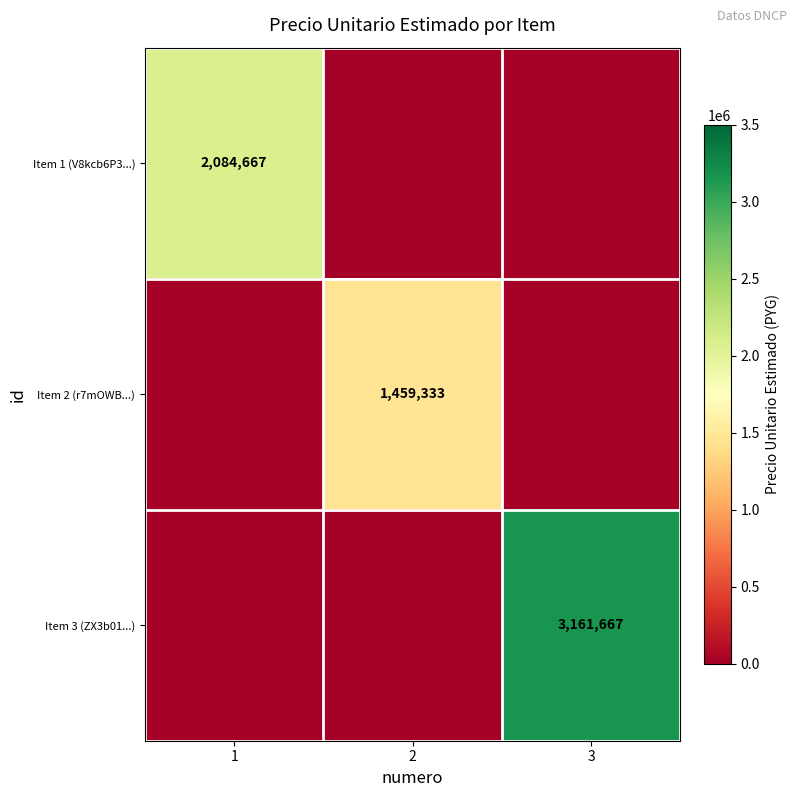

What is the sum of the Item 3 (ZX3b01...) values at 2 and 3?

3161667